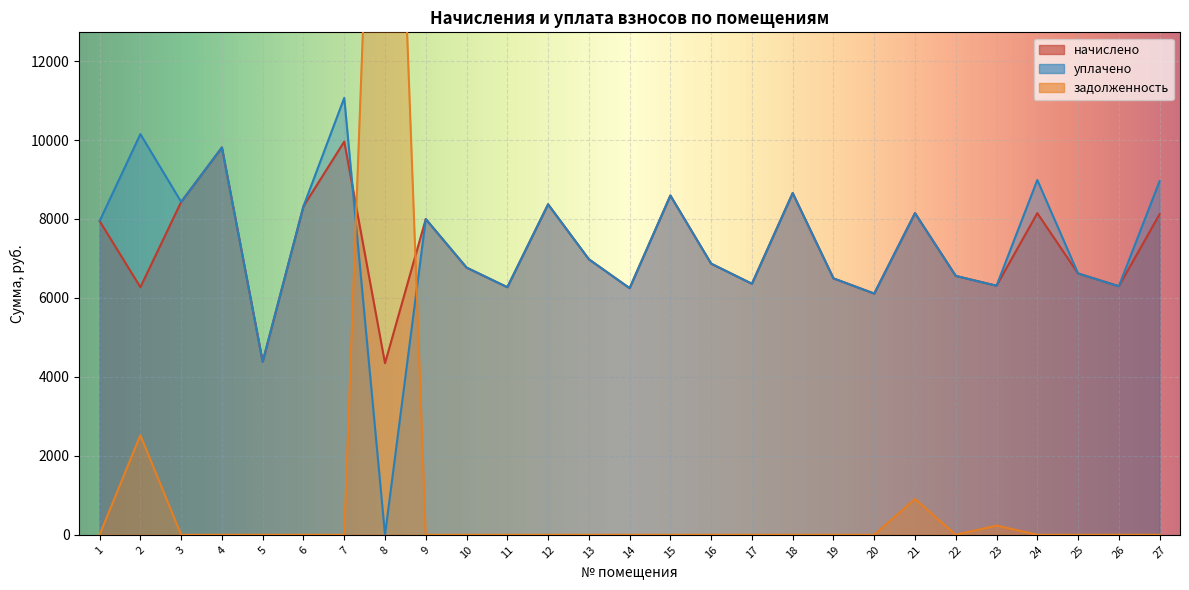

Rank the series by their maximum value, from lowest to highest.

начислено, уплачено, задолженность